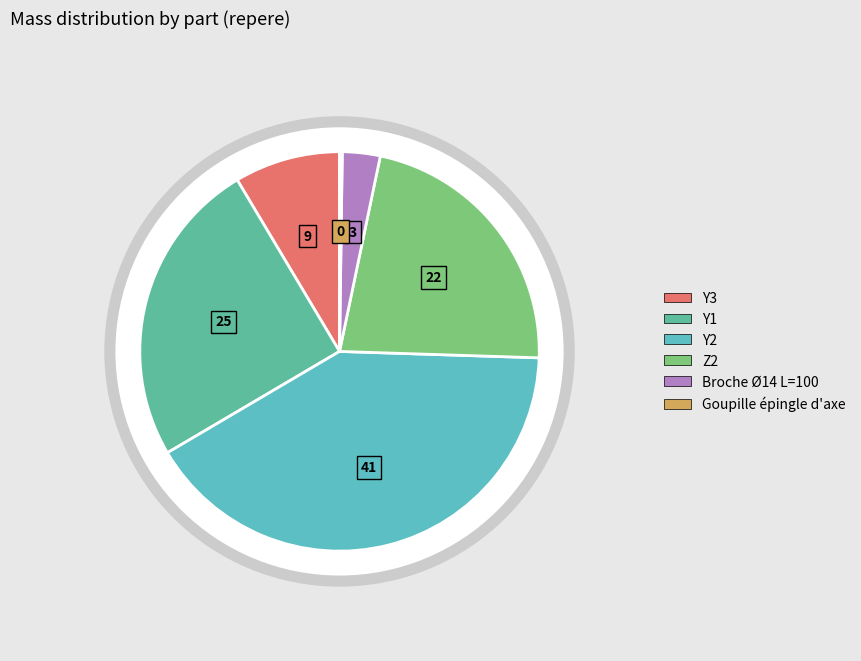

Which category has the smallest portion of the pie?

Goupille épingle d'axe